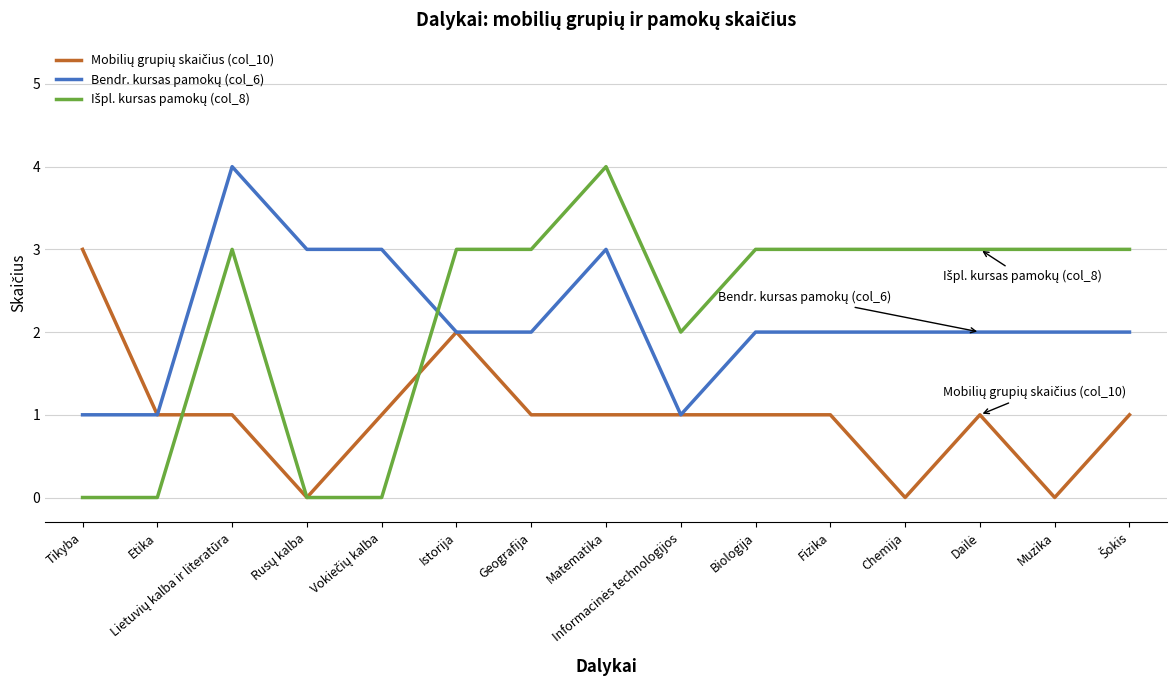

What position from the right is Geografija?

9